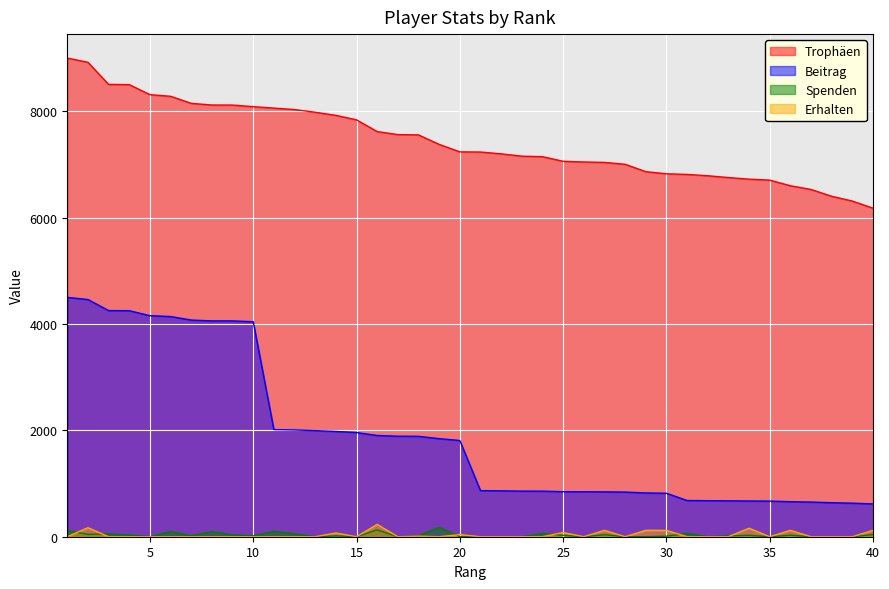

What is the value of the Spenden point at the 10th from the left?

18